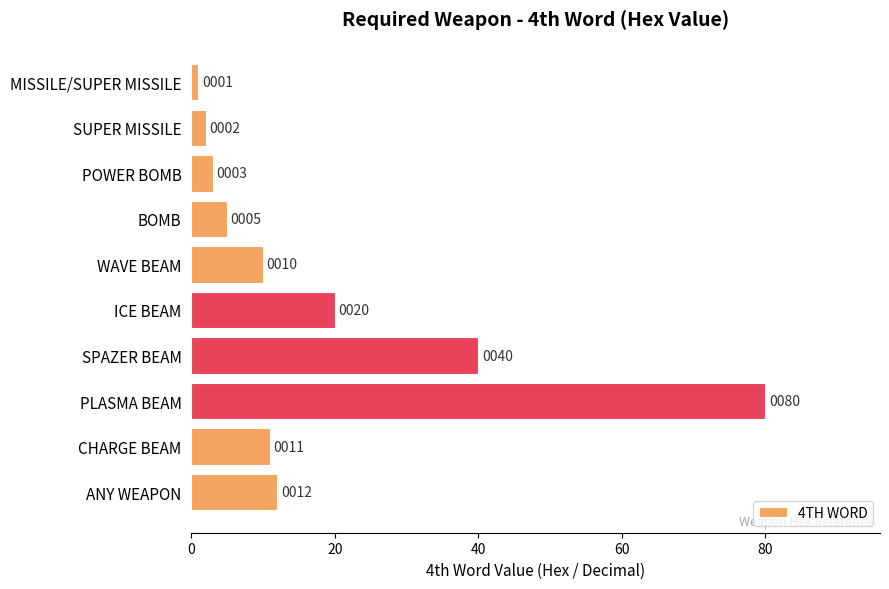

What is the average value?

18